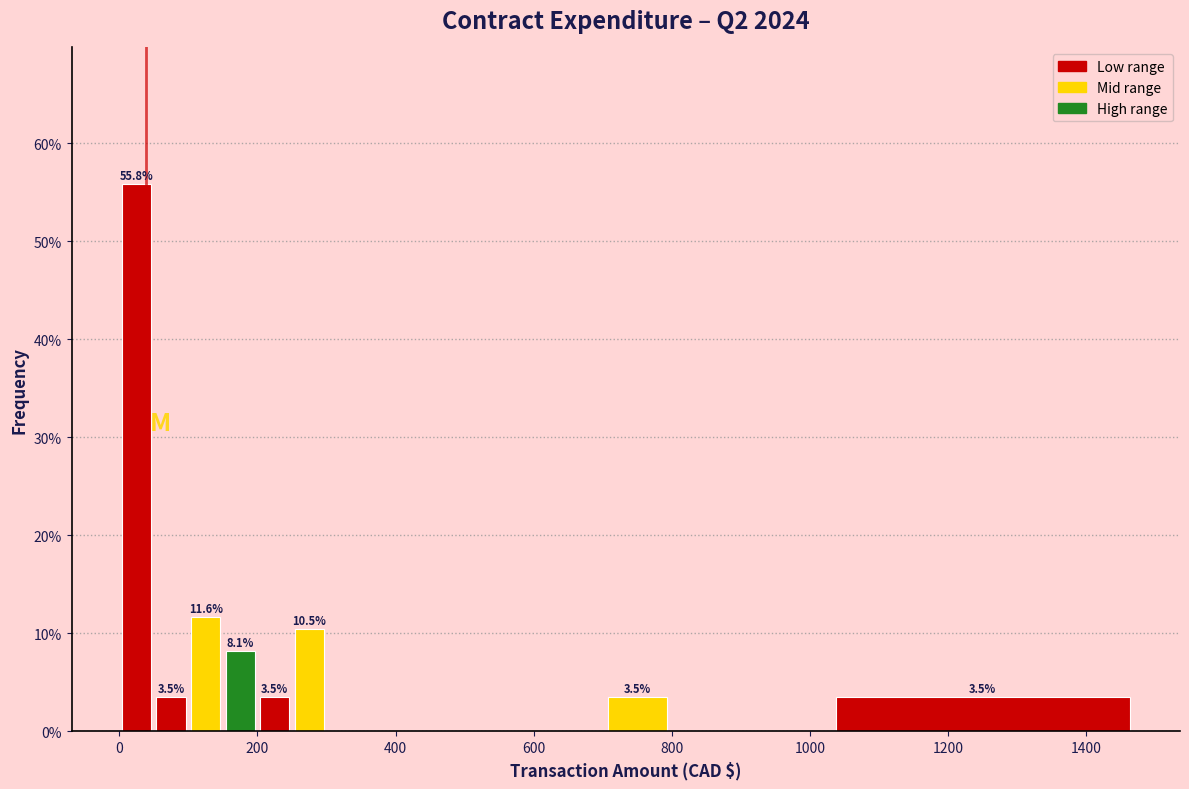

Around what value on the x-axis is the tallest bar? Give the approximate position of its centre, as read against the axis.

20